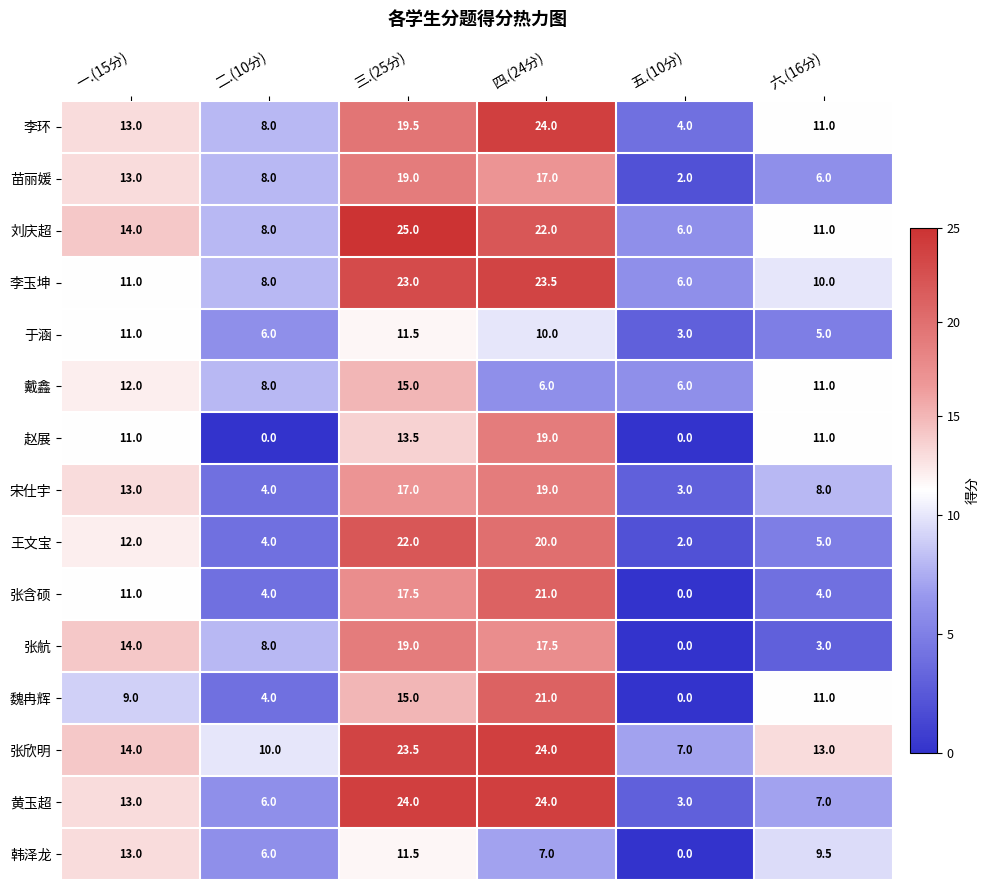

Which label corresponds to the largest value in the chart?

三.(25分)